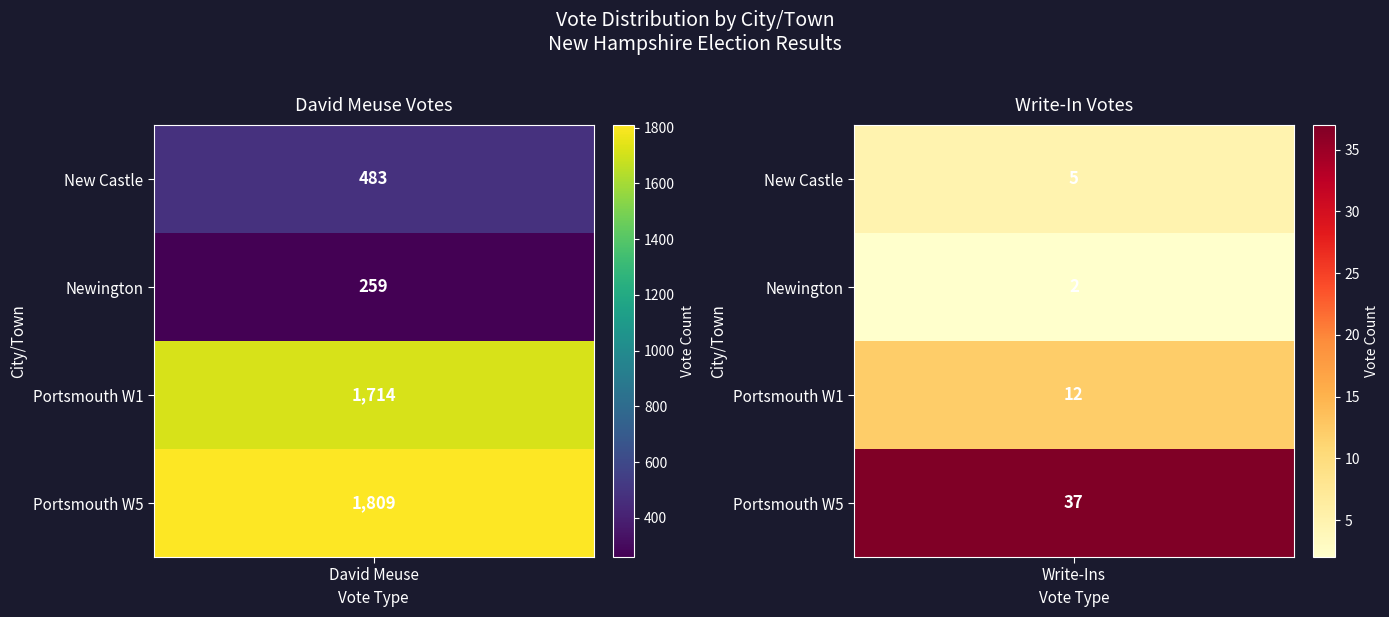

What is the average value of the New Castle series?

244